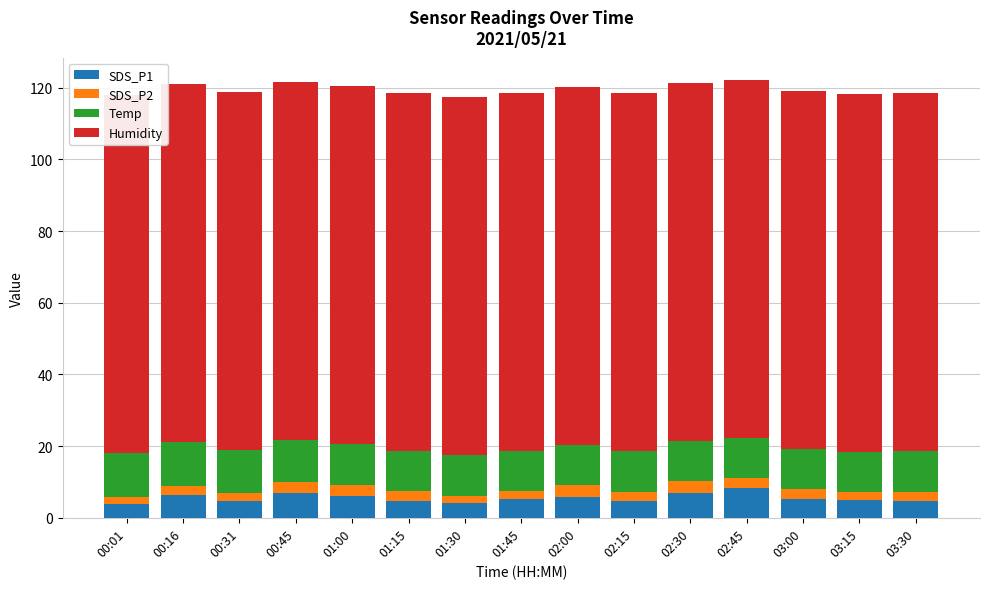

What is the difference between the highest and lowest values at 00:45?

96.8